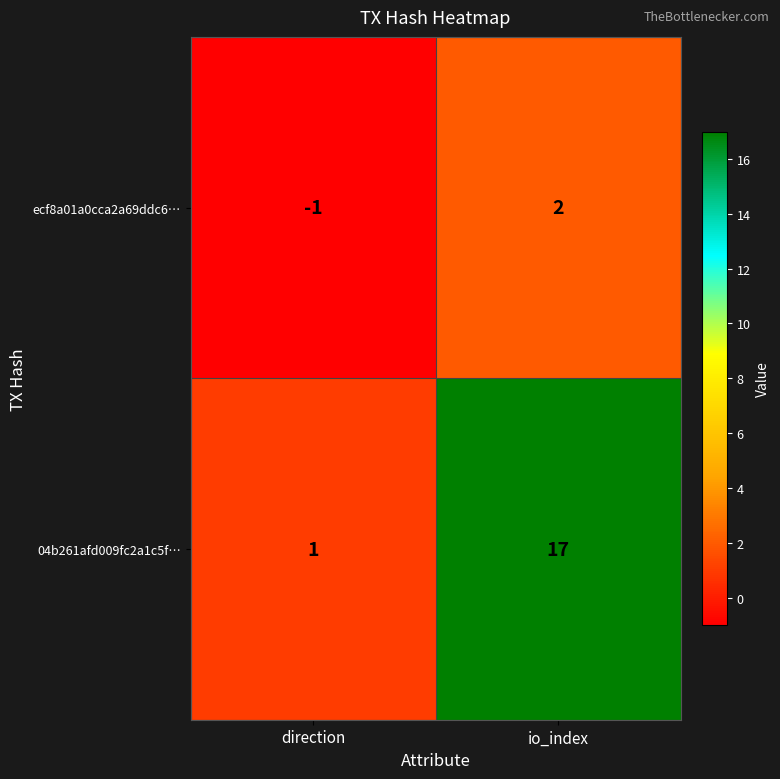

Rank the series at io_index from highest to lowest value.

04b261afd009fc2a1c5f…, ecf8a01a0cca2a69ddc6…